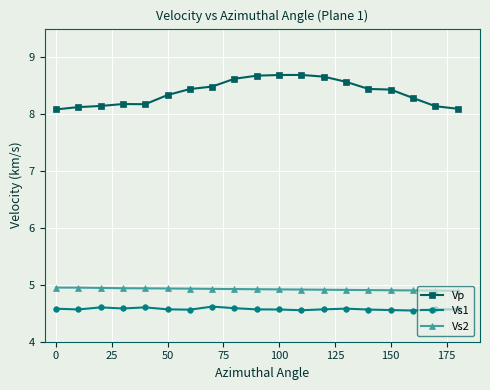

What is the value of the Vs2 point at the 9th from the left?

4.9